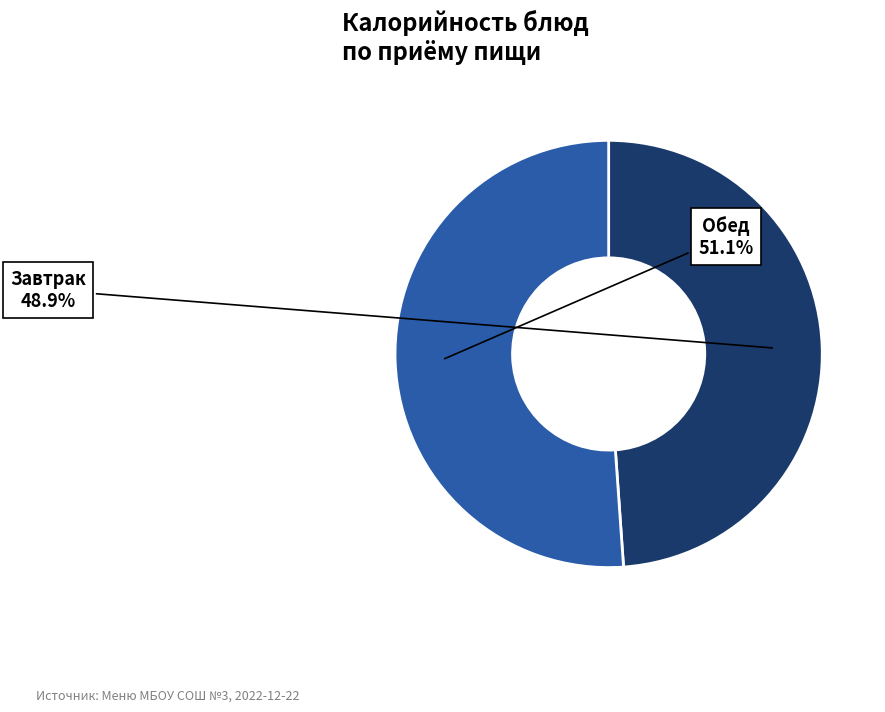

To the nearest percent, what is the difference between the largest and smallest slice percentages?

2%